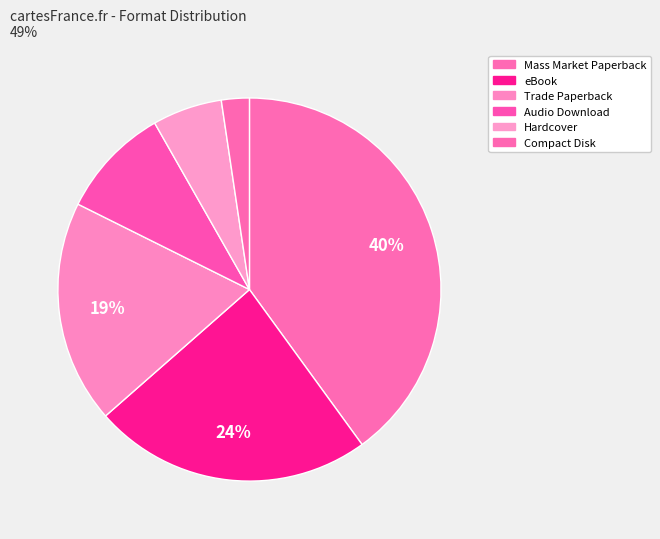

True or false: eBook accounts for 24% of the total.

True